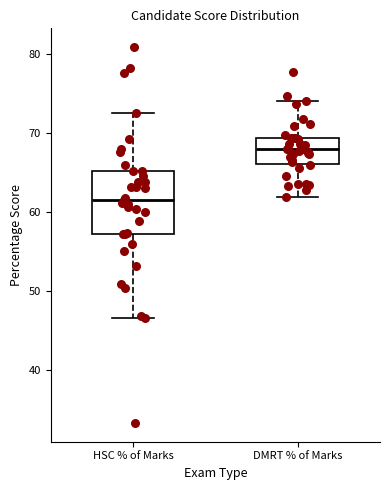

Reading left to right, read every box against the y-axis: the position of its median line, the range the box covers, and the ends of its whiskers. The values are not printed on the chart, so give them approximately, as read against the axis.

HSC % of Marks: median 62, box 57 to 65, whiskers 47 to 73
DMRT % of Marks: median 68, box 66 to 69, whiskers 62 to 74